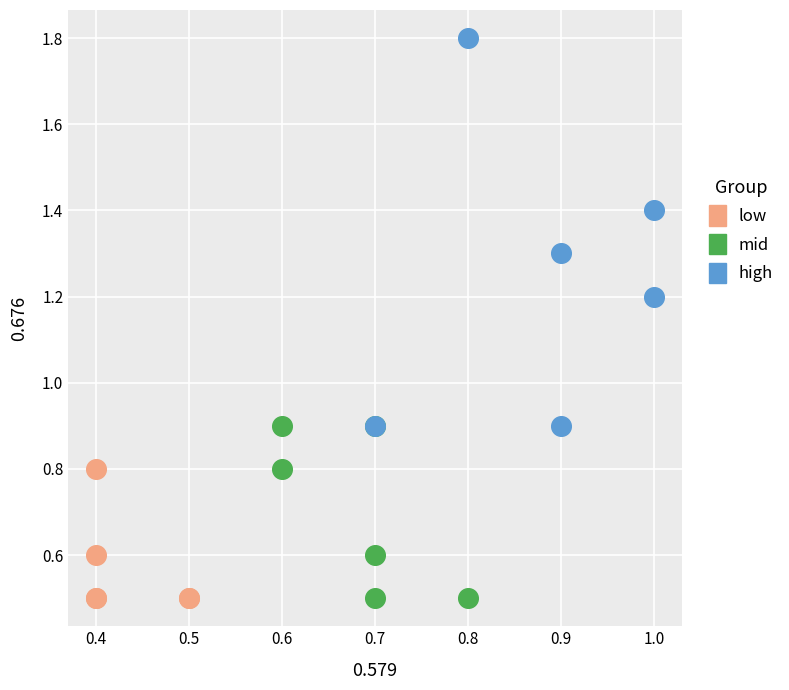

What are all the series names shown in the legend?

low, mid, high